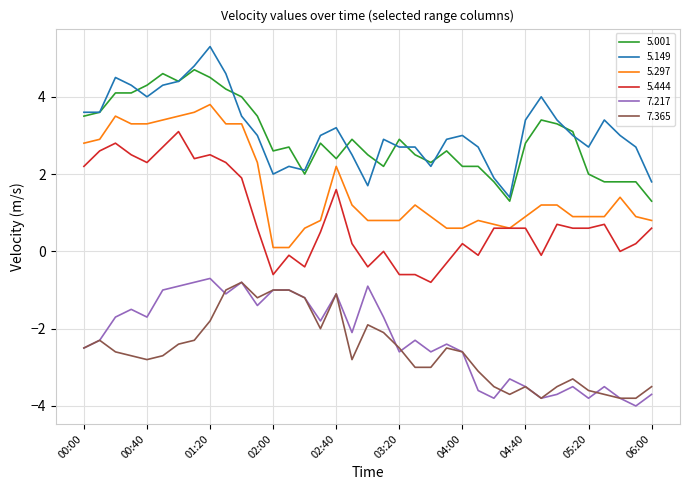

True or false: 5.444 and 7.217 cross at least once.

False